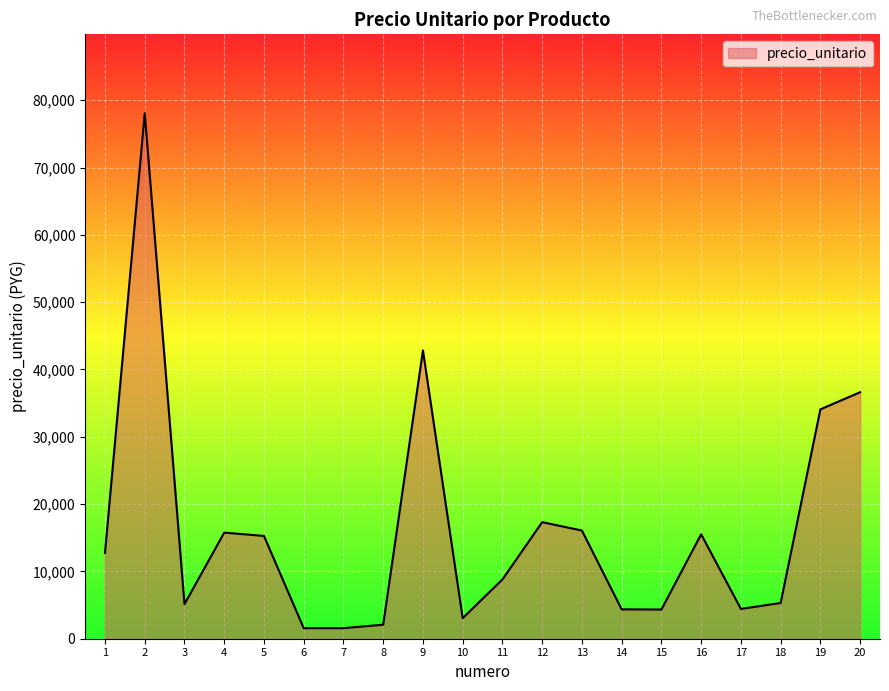

The value at 17 is 4427. True or false?

True